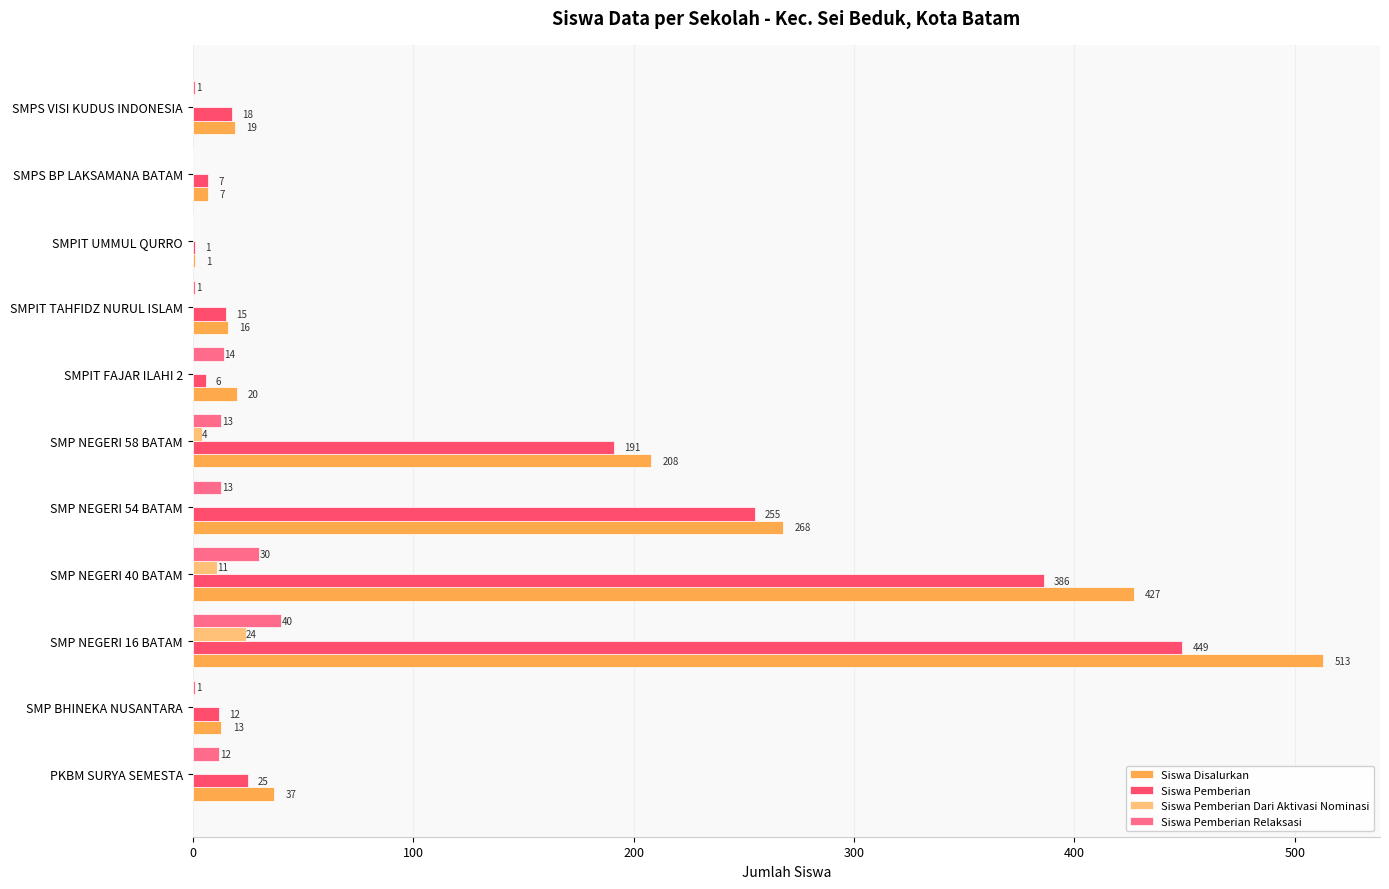

Is it true that Siswa Pemberian Dari Aktivasi Nominasi equals 11 at SMP NEGERI 40 BATAM?

True